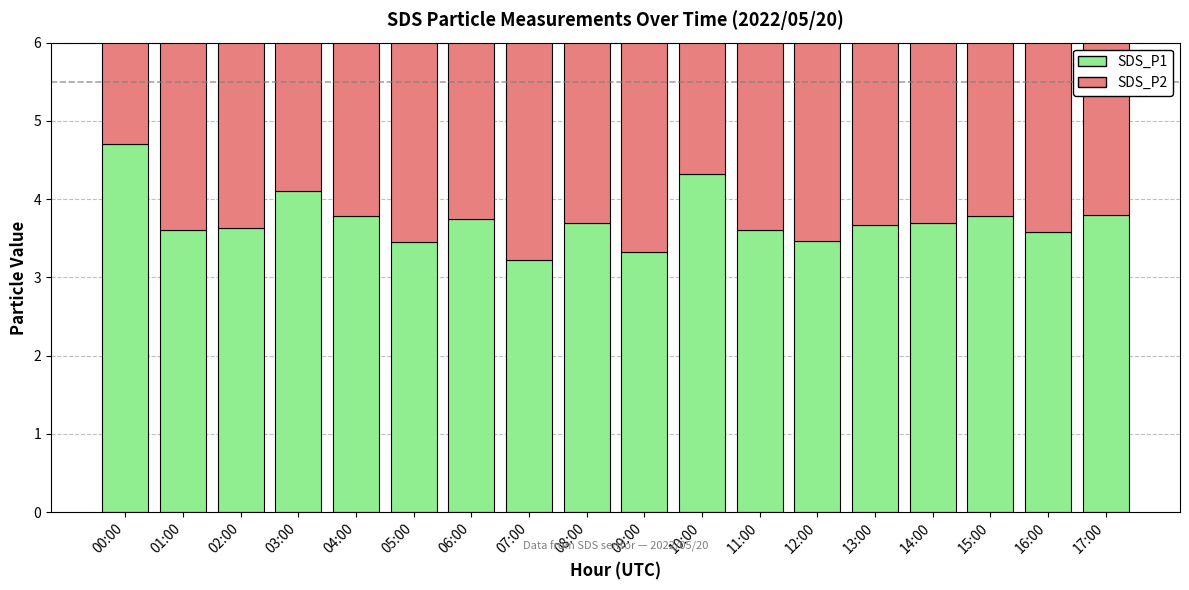

Does the chart contain any negative values?

No